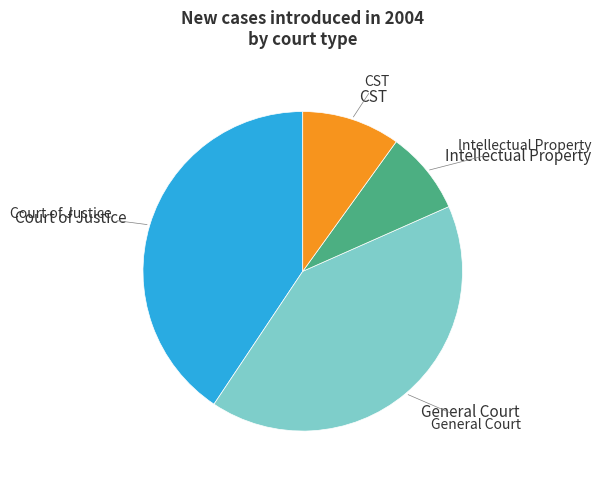

Is the sum of General Court and Intellectual Property greater than half?

No